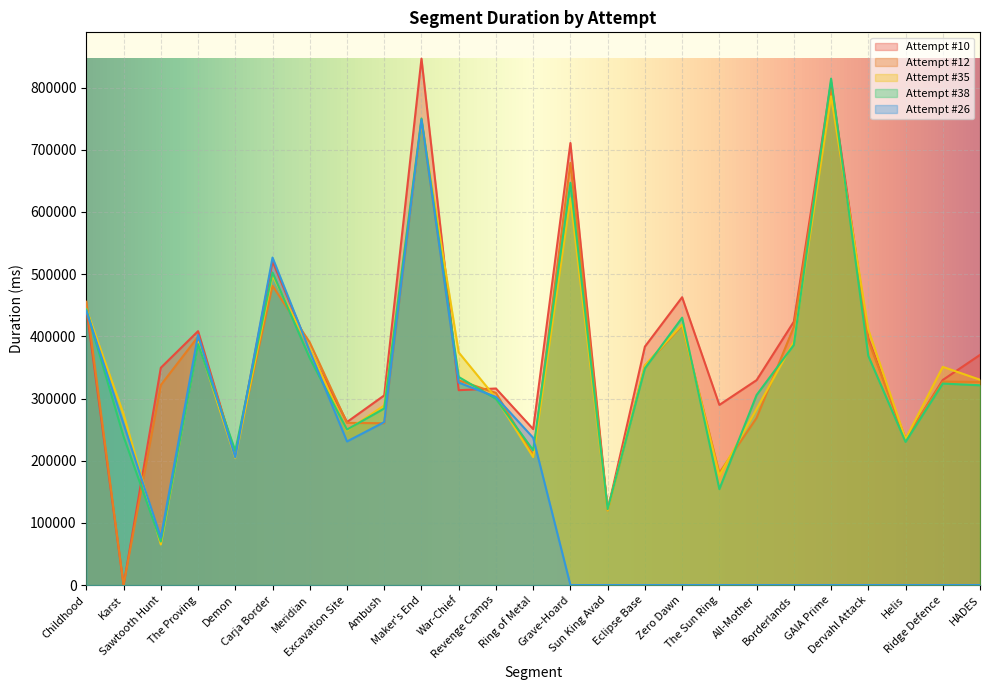

The value of Attempt #26 at Ridge Defence is 0. True or false?

True